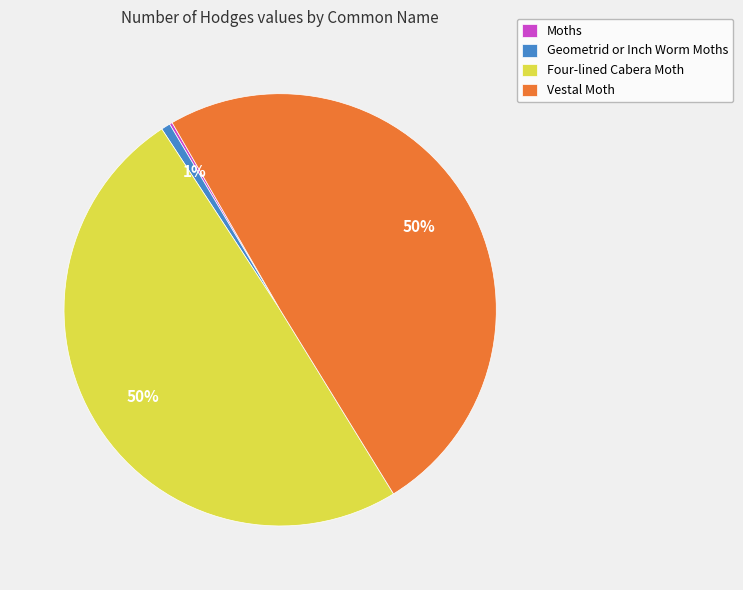

True or false: Vestal Moth accounts for 61% of the total.

False